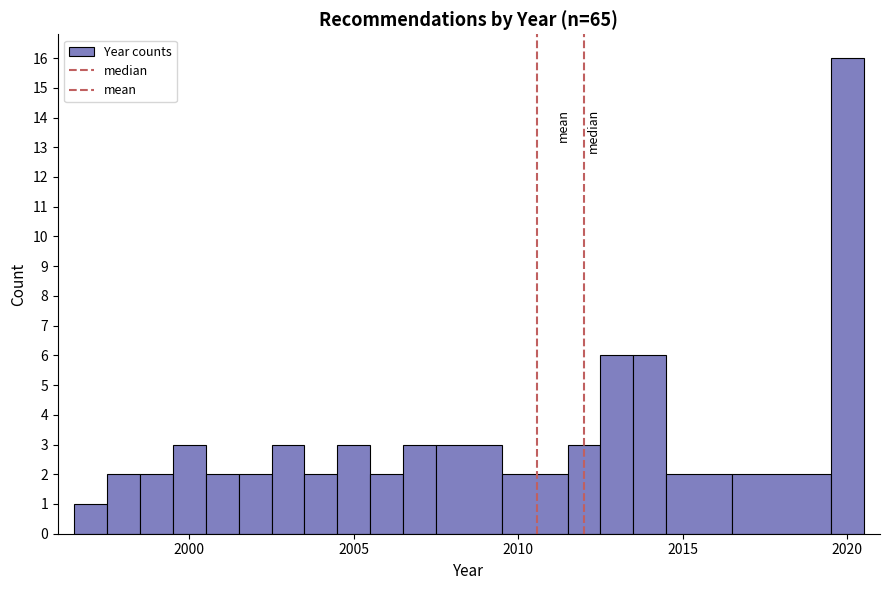

Read against the x-axis, roughly where is the centre of the tallest bar?

2020.0